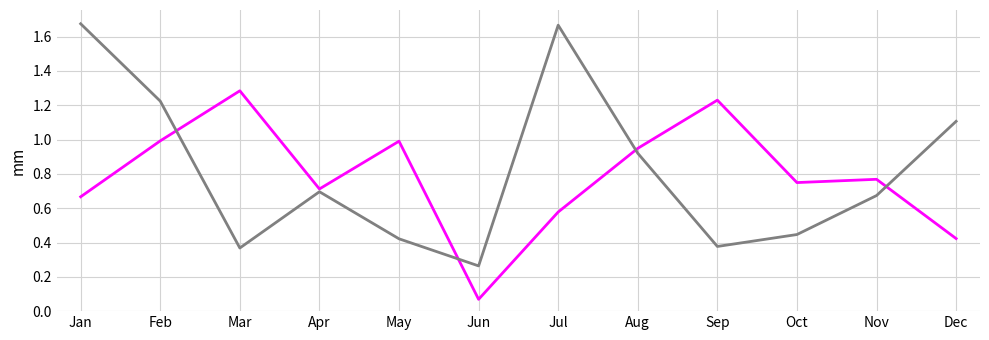

At which category does the chart reach its minimum across all series?

Jun